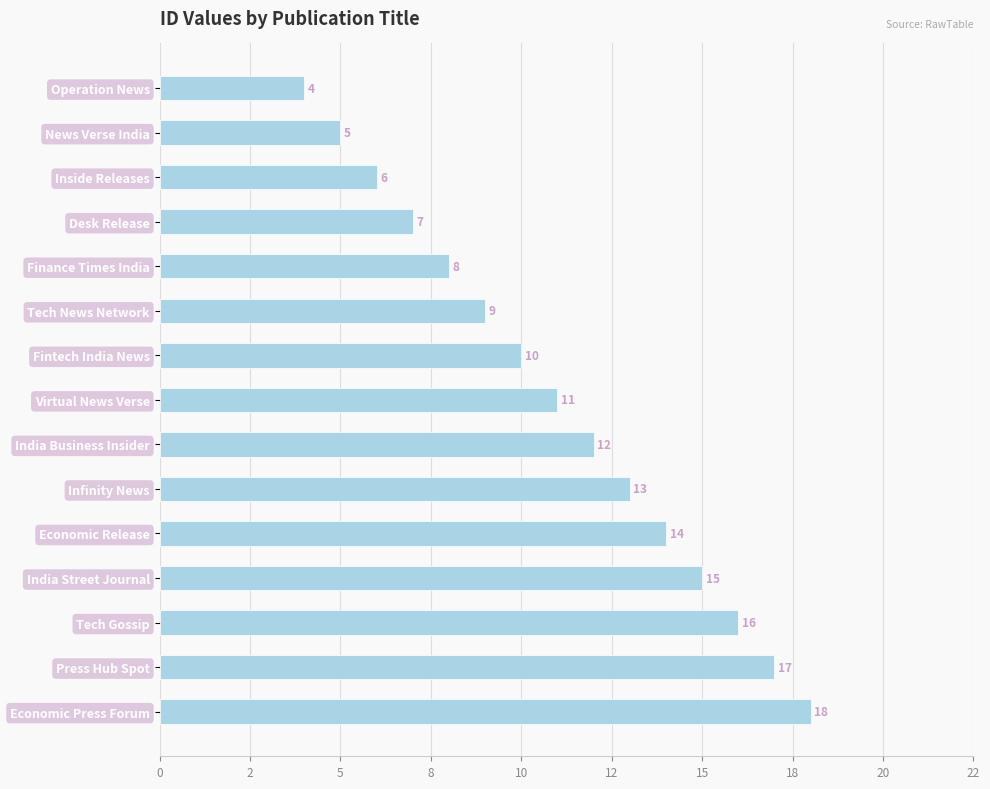

What is the greatest value displayed?

18